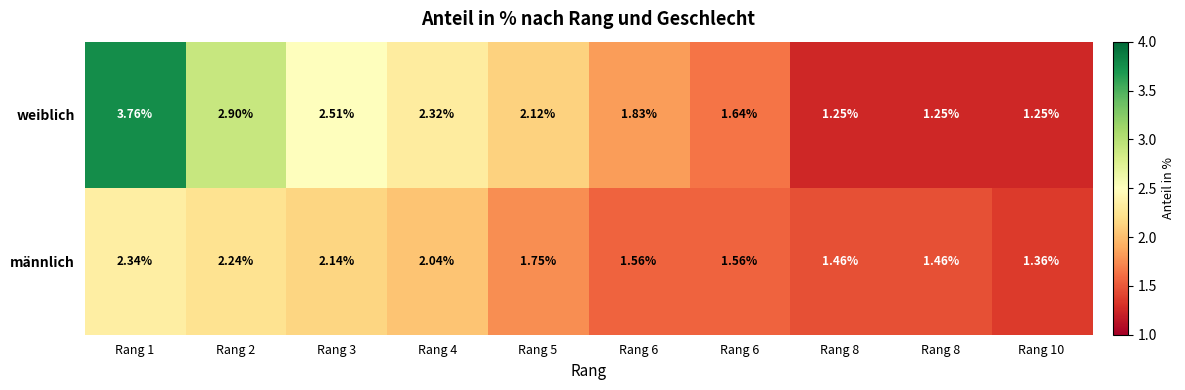

At which category does the chart reach its peak across all series?

Rang 1